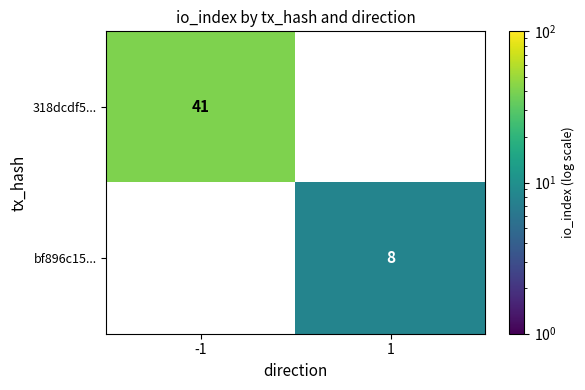

The 318dcdf5... series shows 41 at -1. True or false?

True